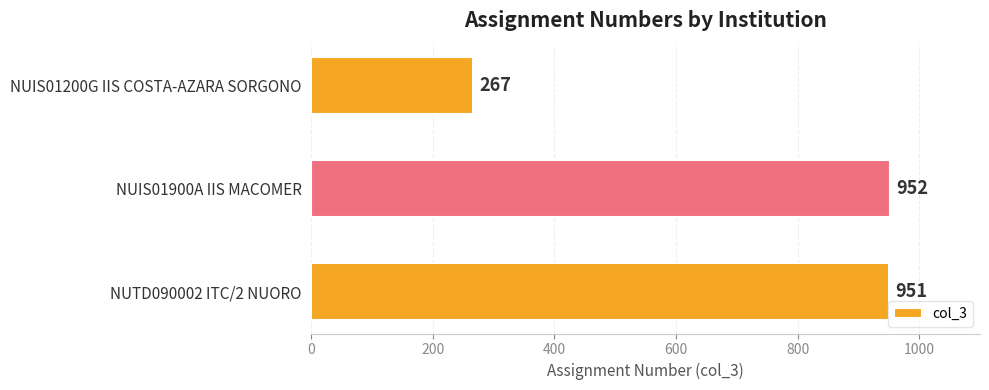

How many data points does each series have?

3